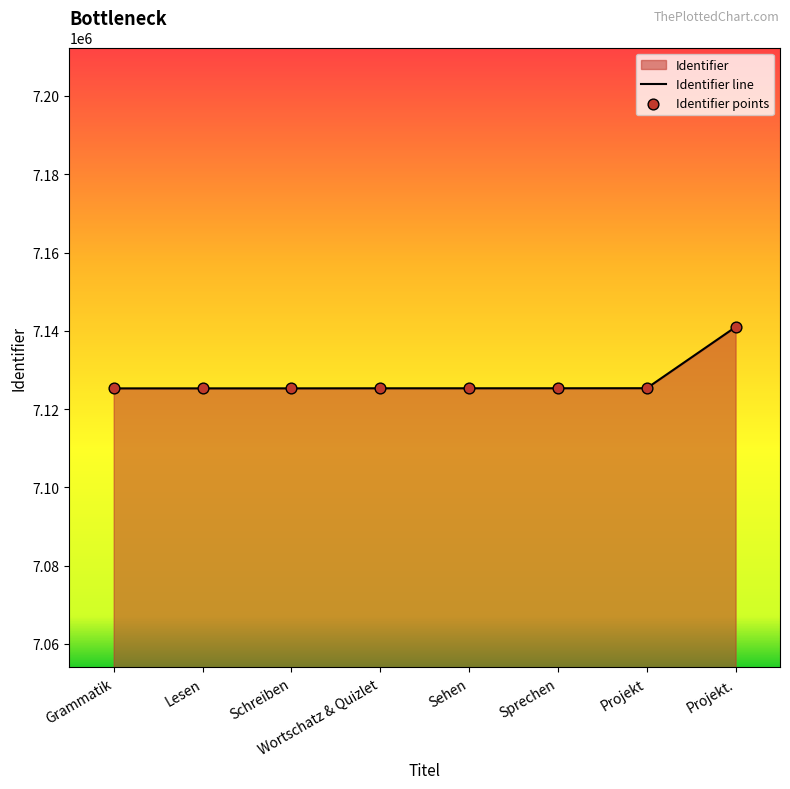

At how many categories does at least one series exceed 7137377?

1